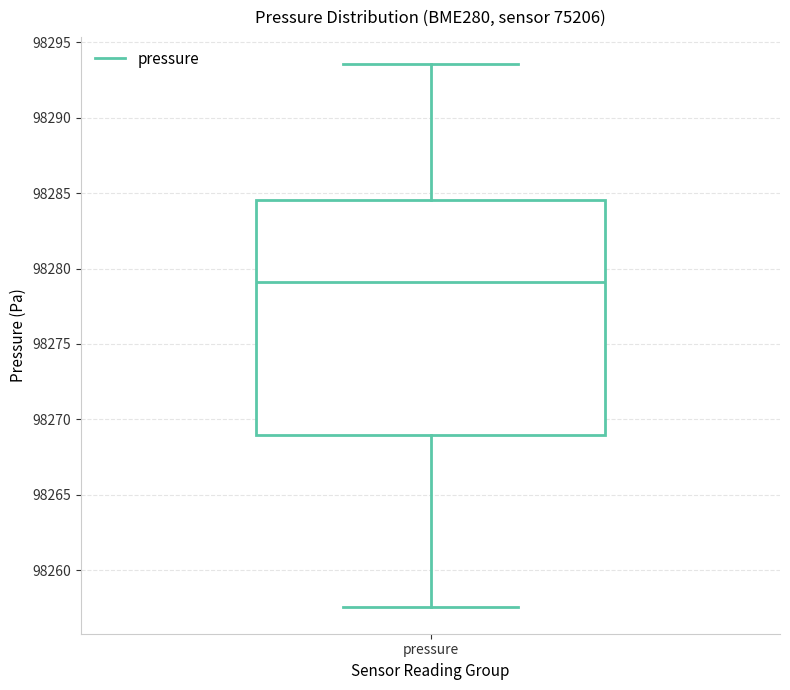

Read this box plot against the y-axis: the position of the median line, the range covered by the box, and the ends of both whiskers. The values are not printed on the chart, so give them approximately, as read against the axis.

median 98279.0, box 98269.0 to 98284.5, whiskers 98257.5 to 98293.5